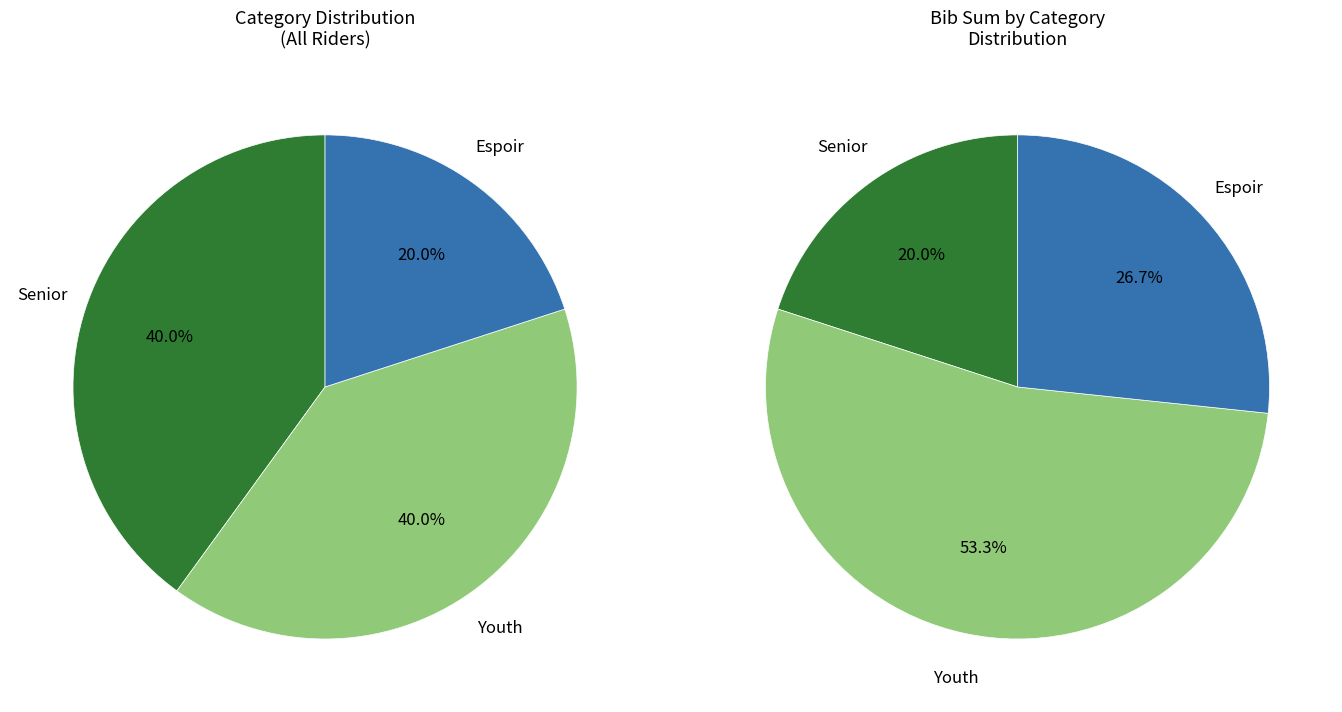

Is there any slice that represents more than half of the pie?

No